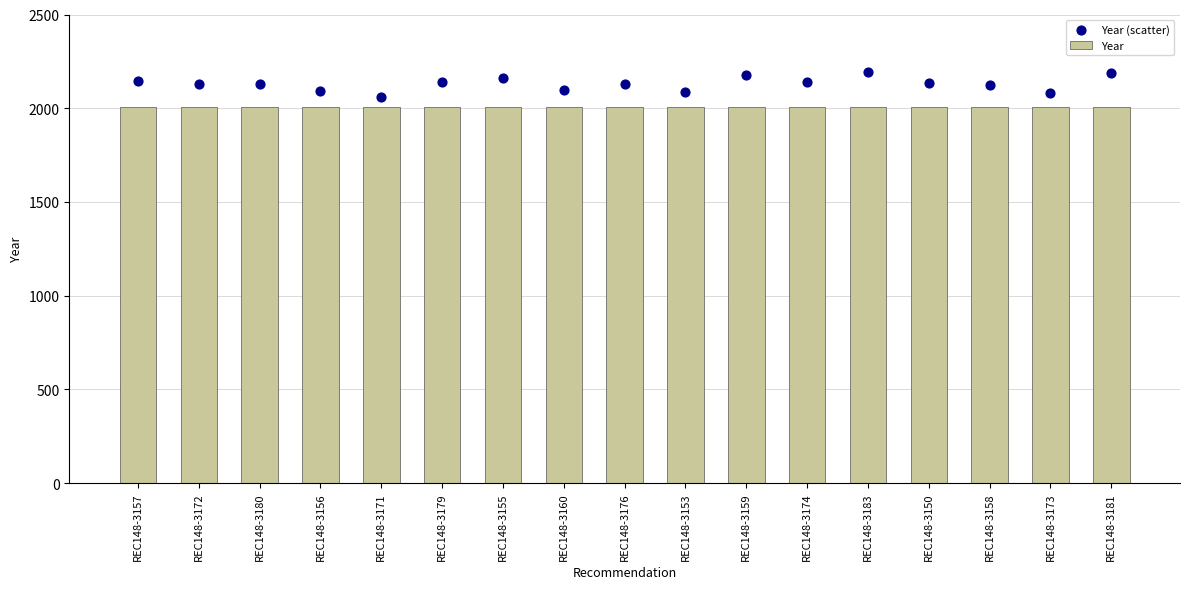

At how many categories does at least one series exceed 2113?

12